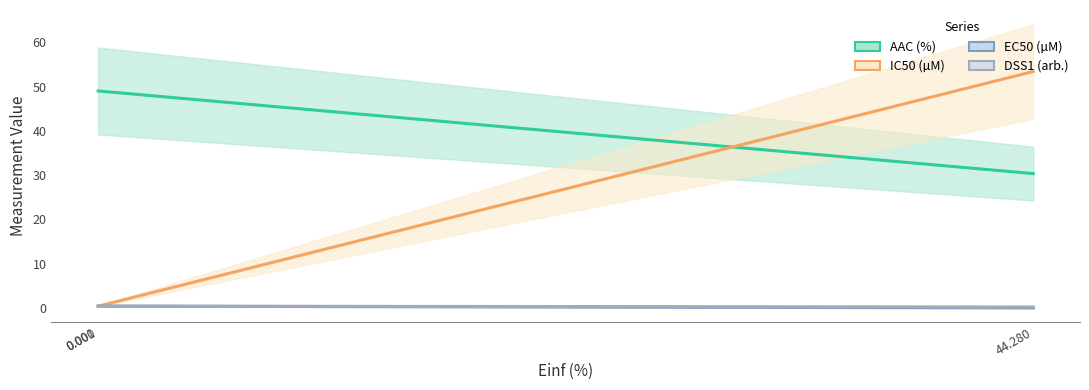

Read the AAC (%) value at 0.000.

49.0